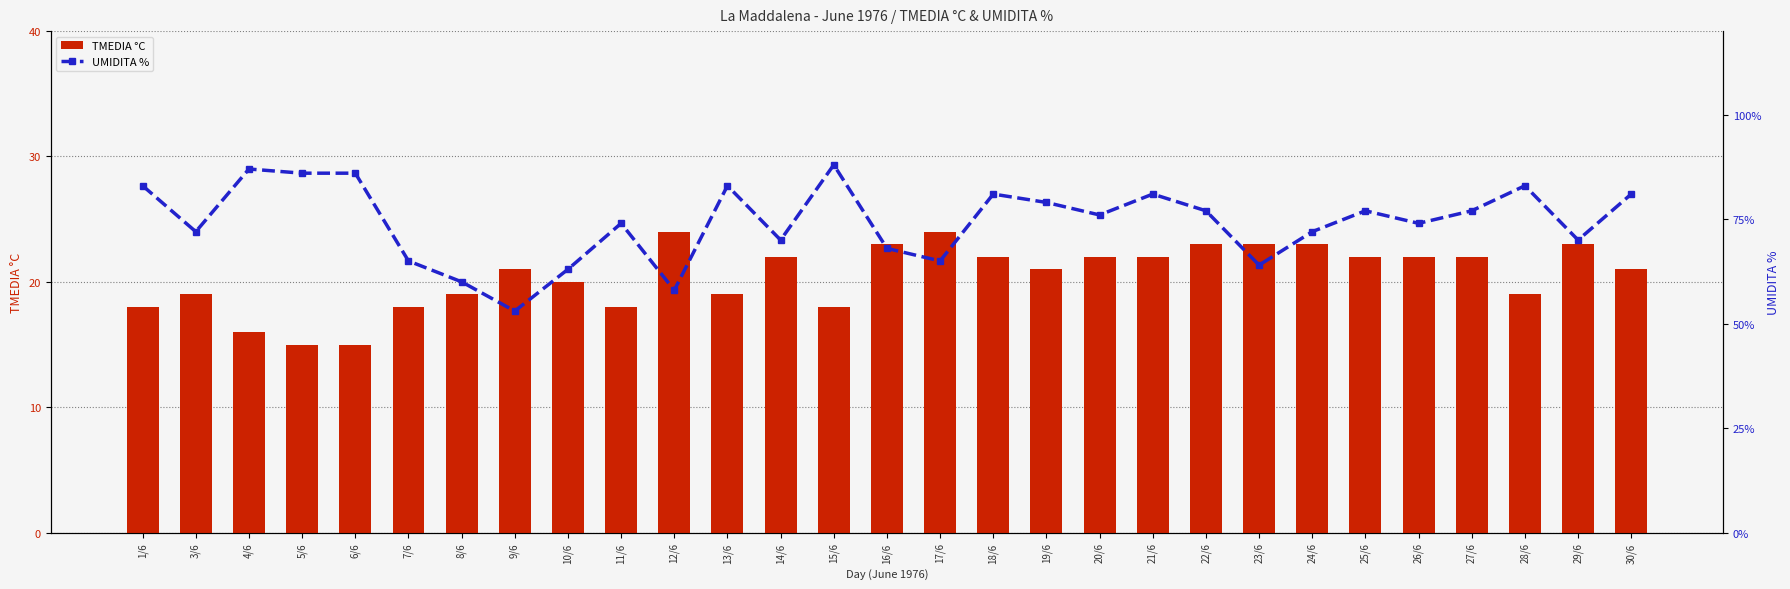

Rank the series by their average value, from highest to lowest.

UMIDITA %, TMEDIA °C